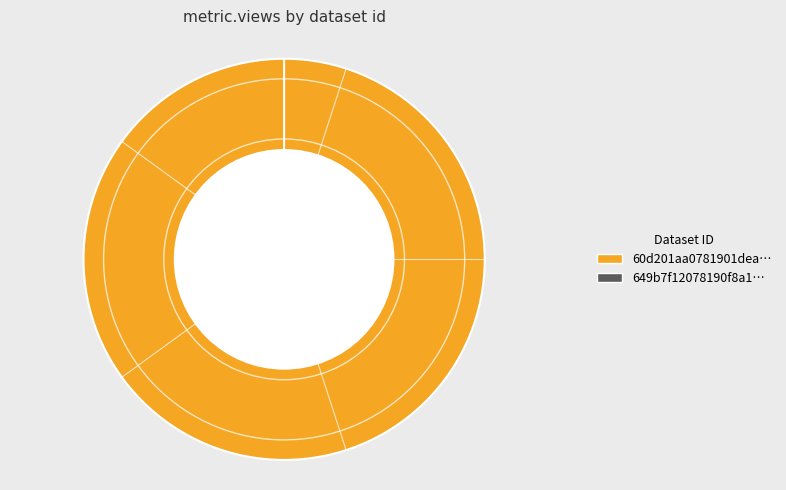

Which category has the smallest portion of the pie?

649b7f12078190f8a1e7718d